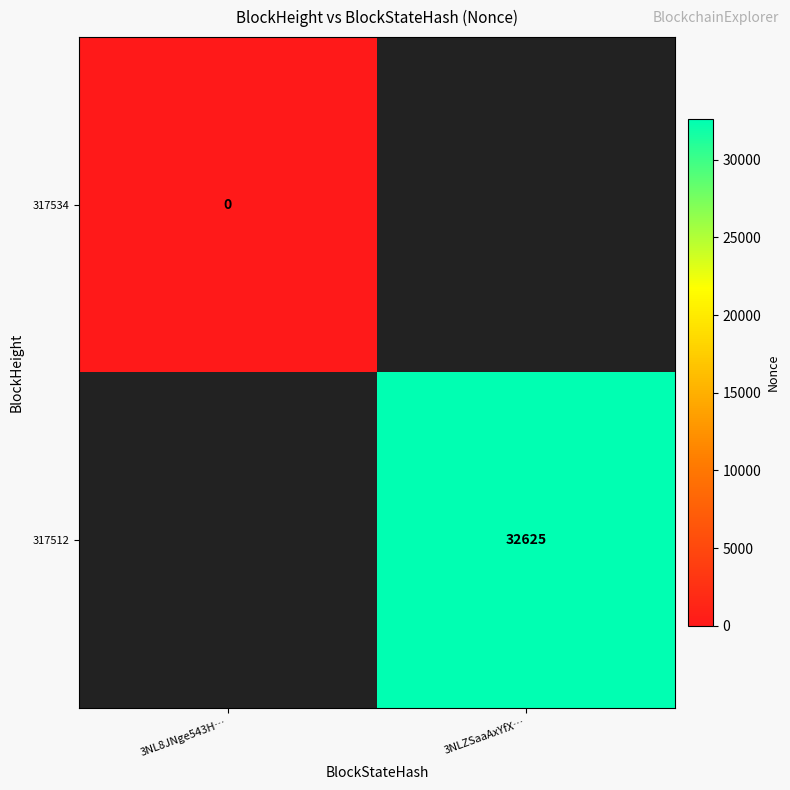

Is it true that 317512 equals 42553 at 3NLZSaaAxYfX…?

False